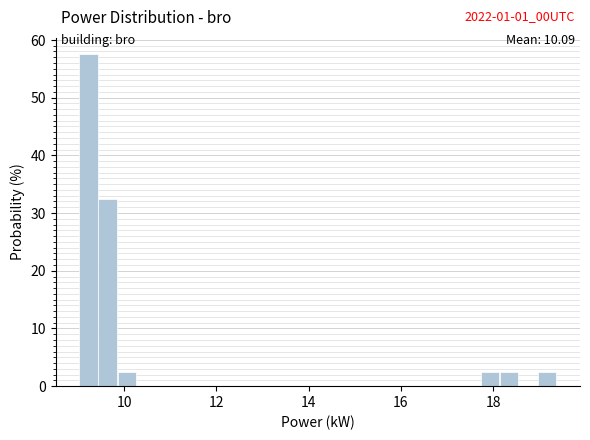

Read against the x-axis, roughly where is the centre of the tallest bar?

9.2